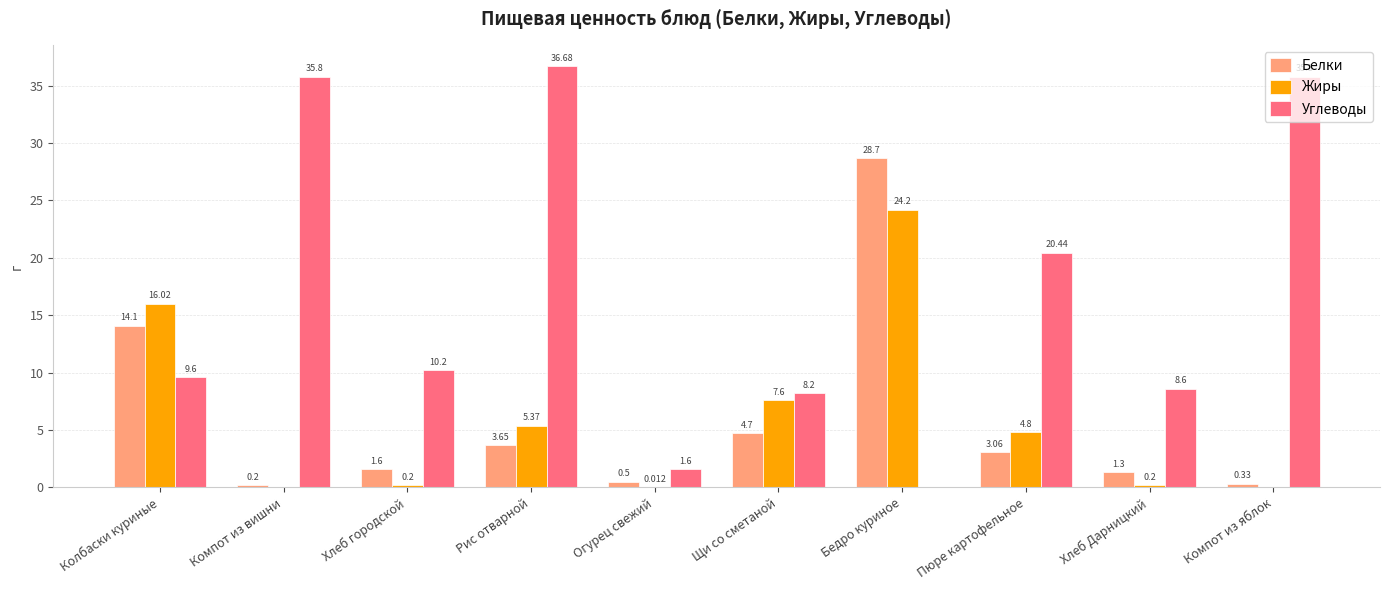

Is the value of Жиры at Хлеб городской greater than the value of Белки at Пюре картофельное?

No